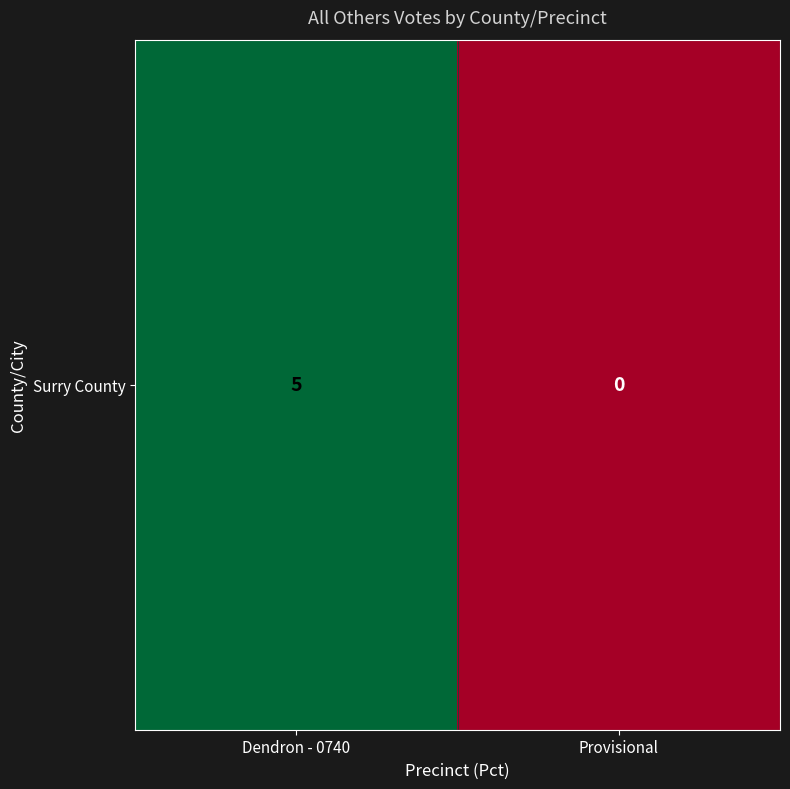

Reading left to right, transcribe all the data shown in this chart.

5	0